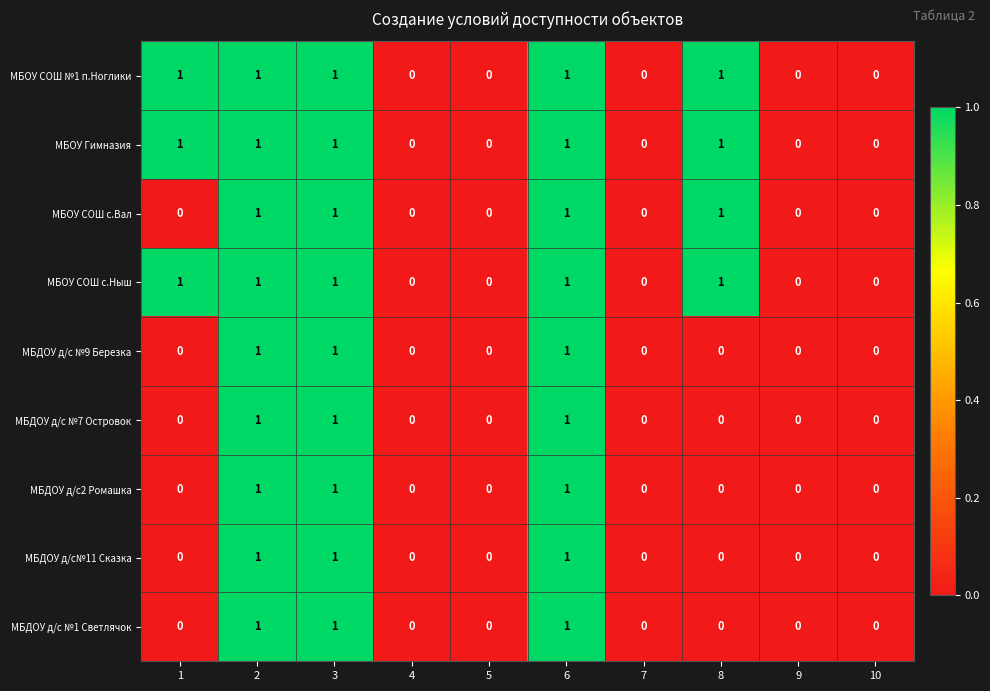

The МБДОУ д/с №1 Светлячок series shows -1 at 10. True or false?

False